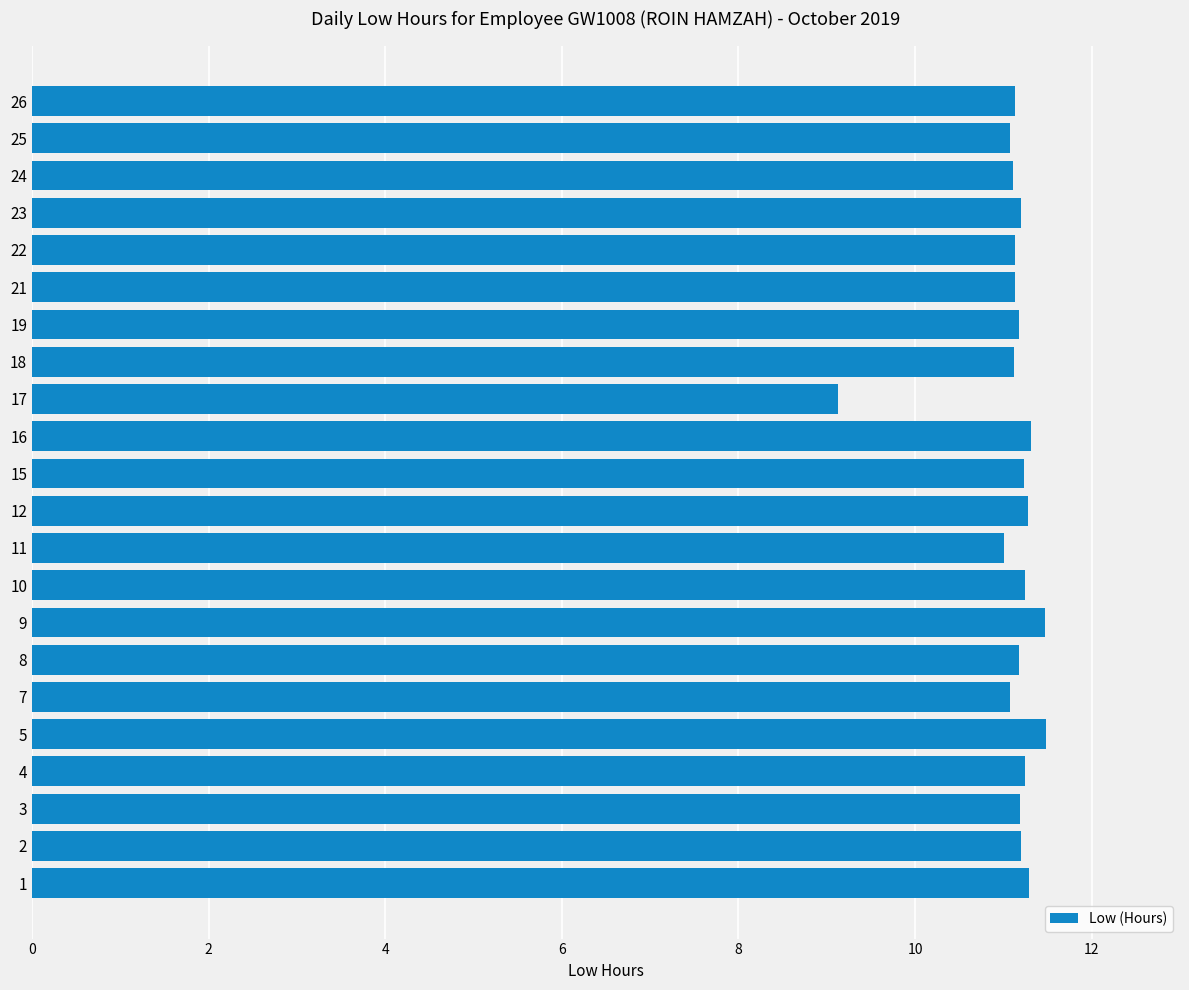

Approximately how many times larger is the value at 7 compared to 24?

1.0